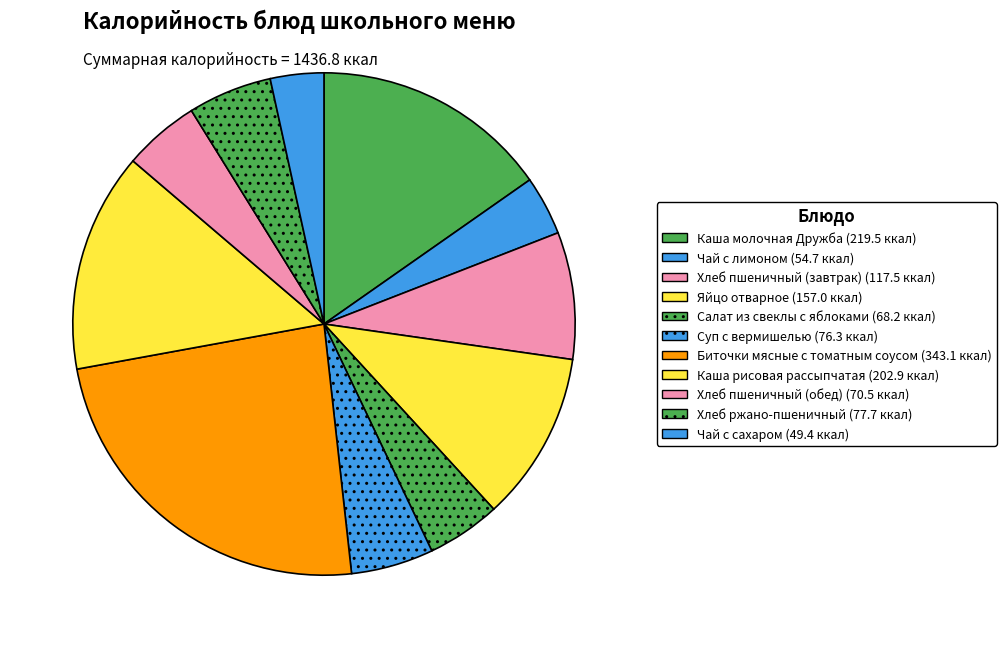

Which category has the biggest portion of the pie?

Биточки мясные с томатным соусом